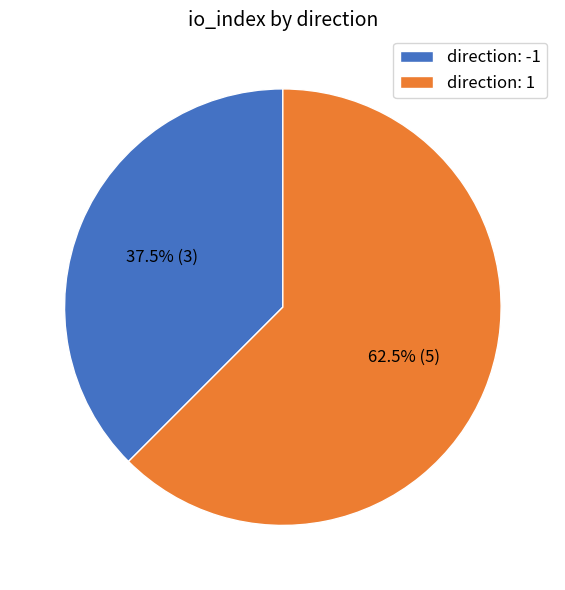

Which slice is the smallest?

direction: -1